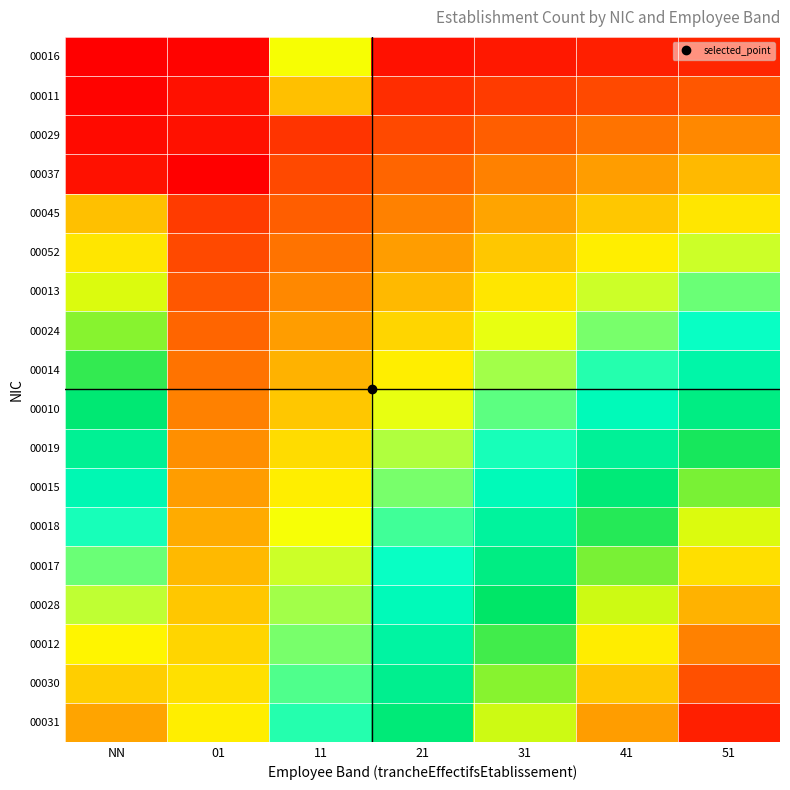

At which category is the sum across all series the highest?

51